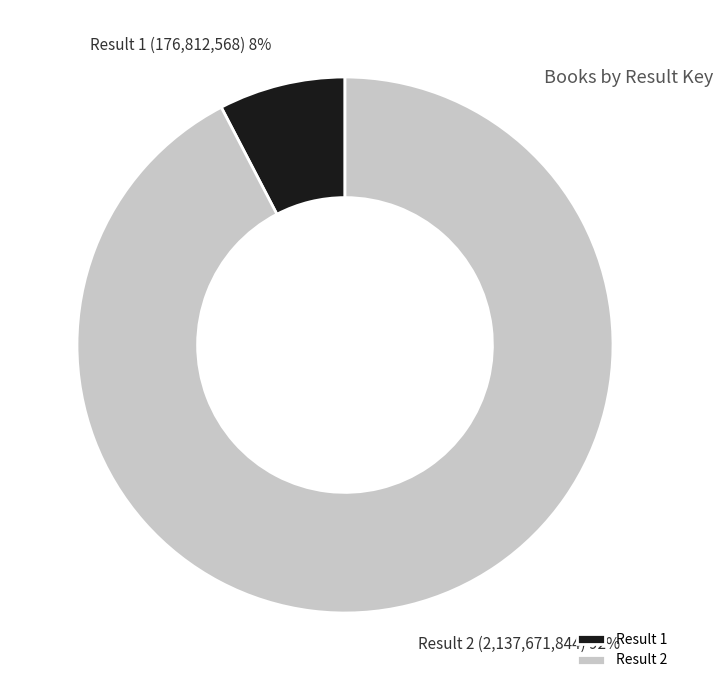

What is the largest slice in the pie chart?

Result 2